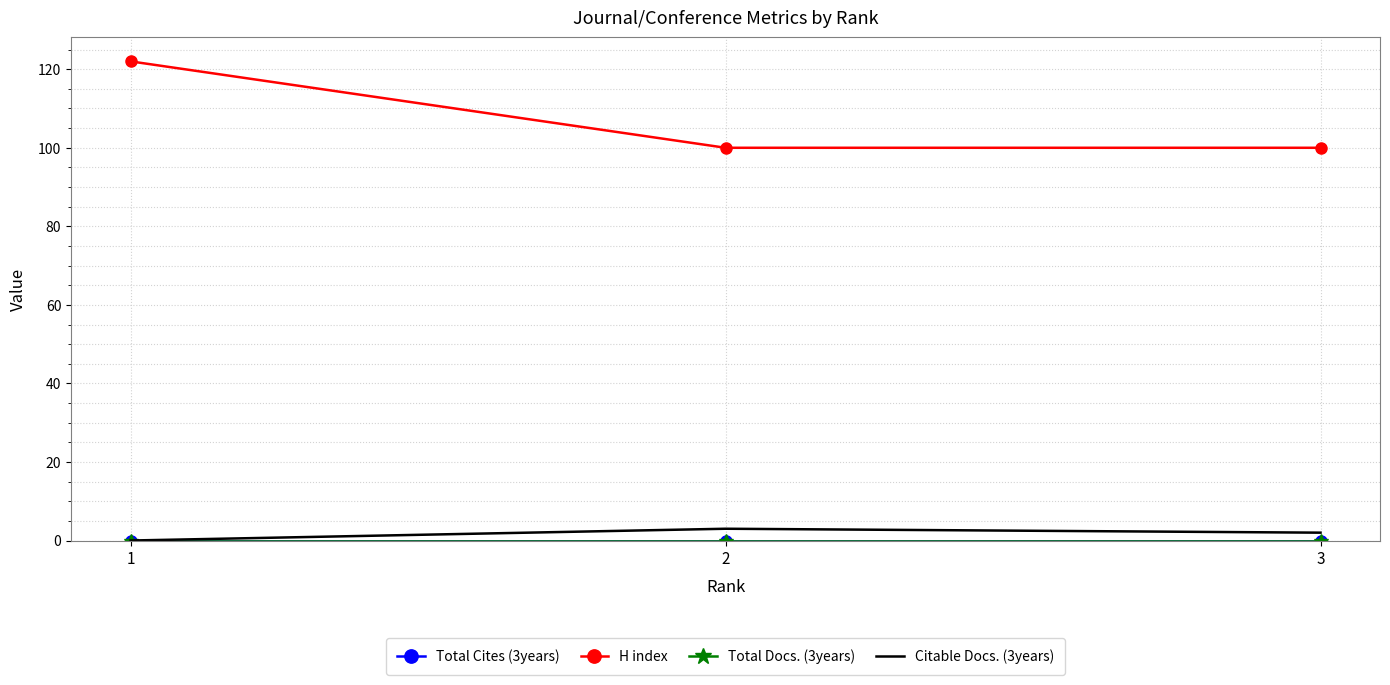

Is this an area chart (filled region under the line)?

No